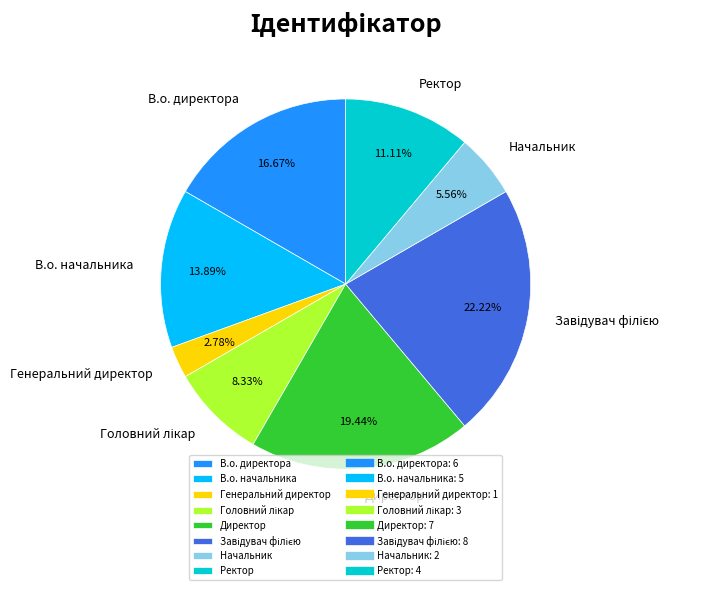

What is the smallest slice in the pie chart?

Генеральний директор